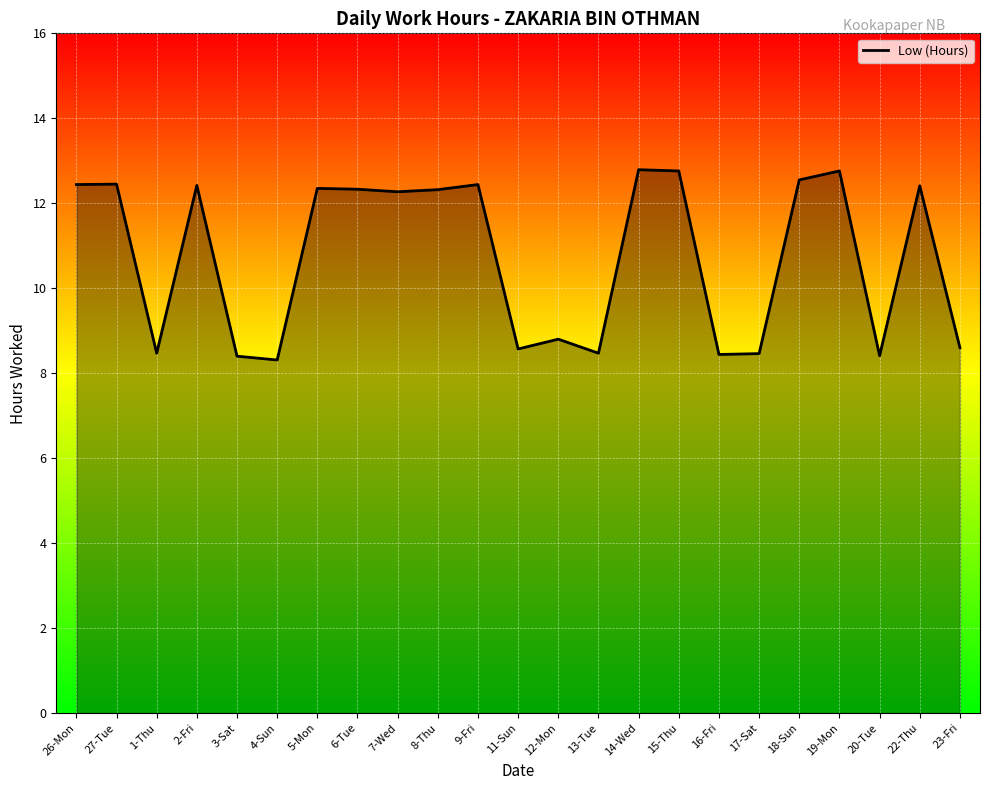

What is the greatest value displayed?

12.8